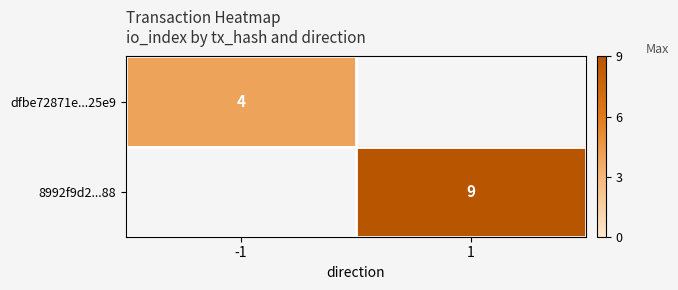

True or false: 8992f9d2...88 has a value of 16 at 1.

False